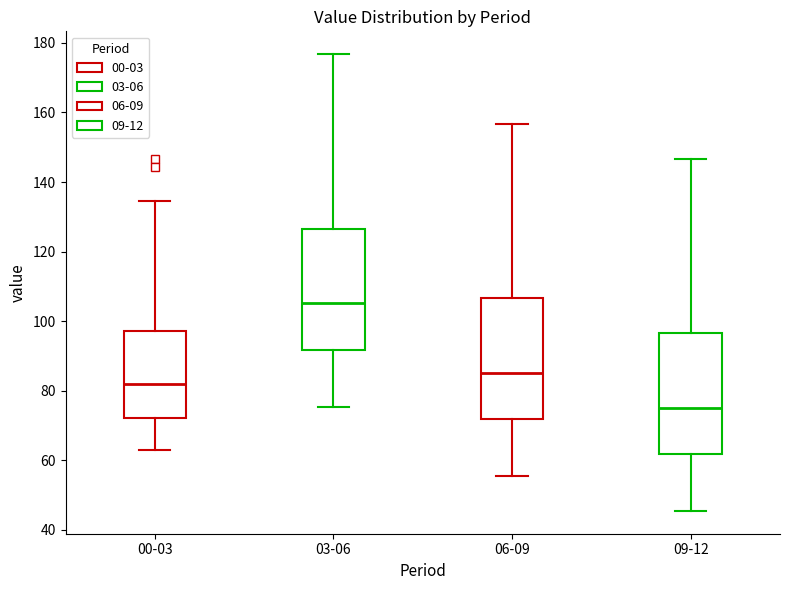

Which box's median line is the lowest?

09-12